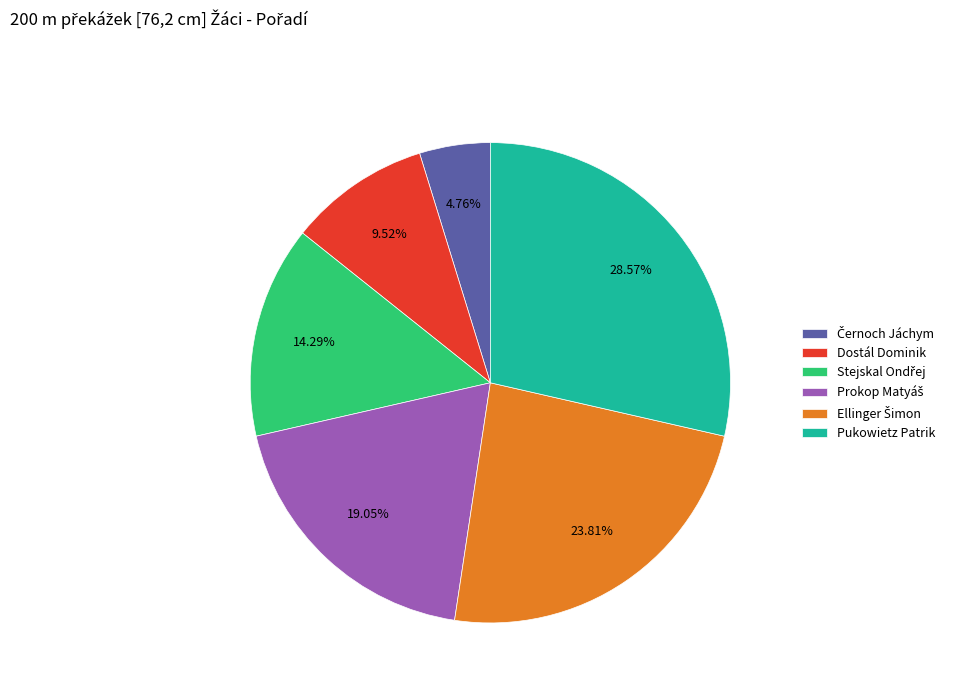

What is the ratio of the value at Dostál Dominik to the value at Pukowietz Patrik?

0.3